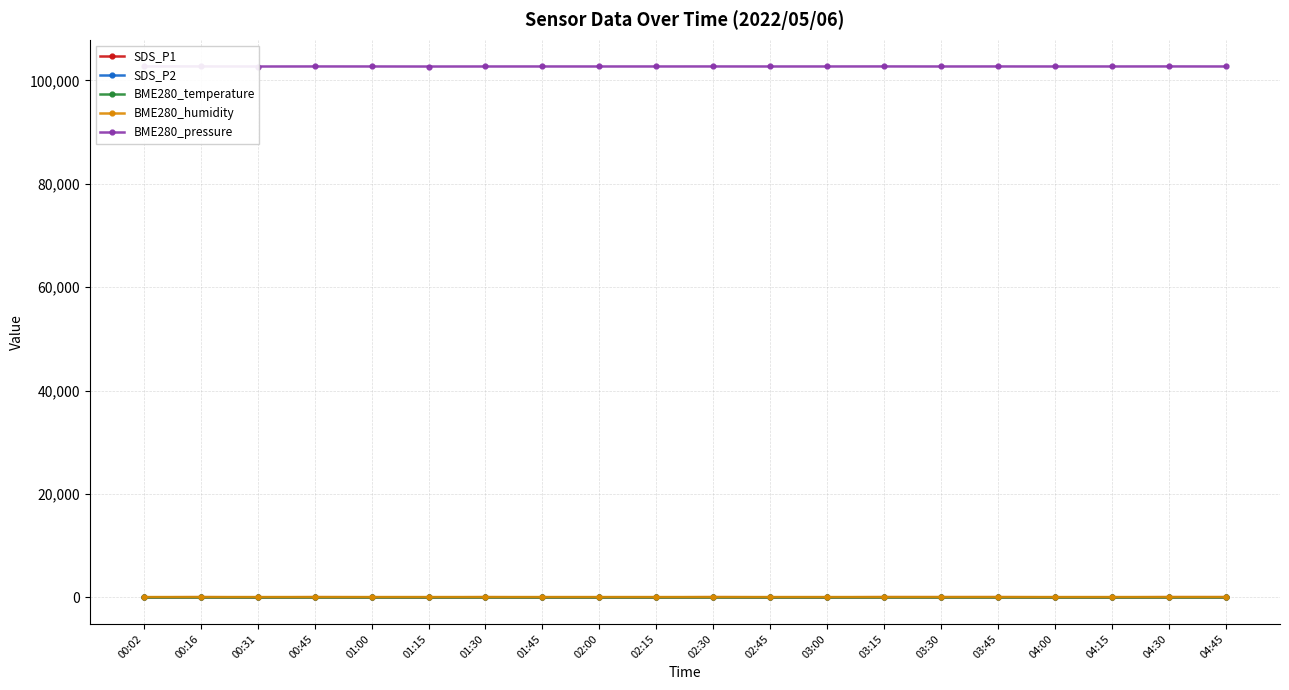

How many lines are shown in the chart?

5